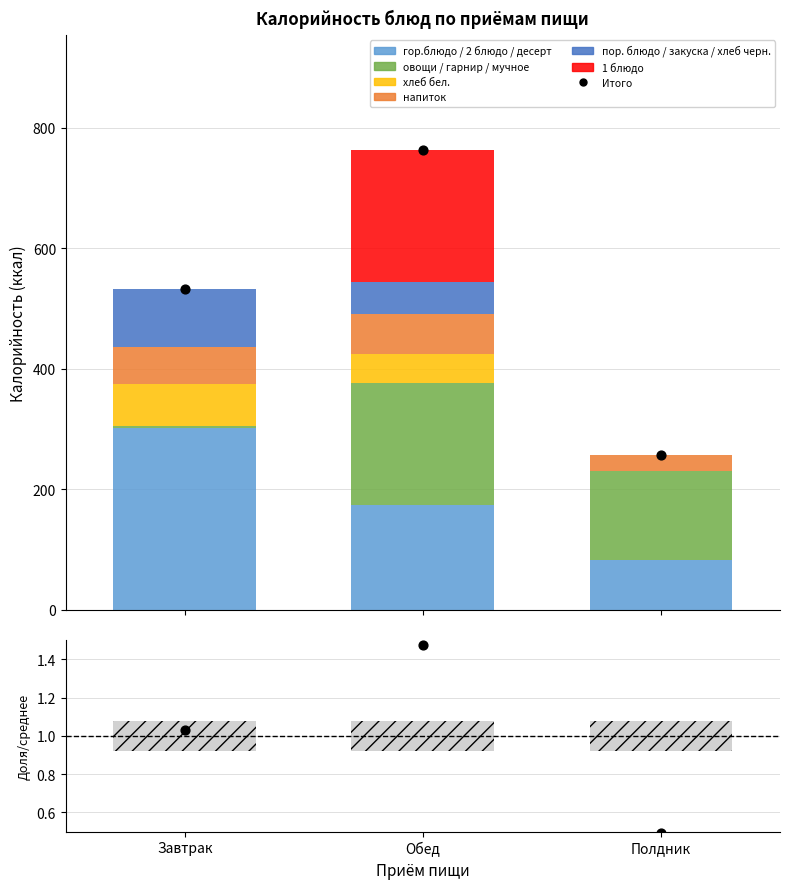

What is the total value across all series at Обед?

763